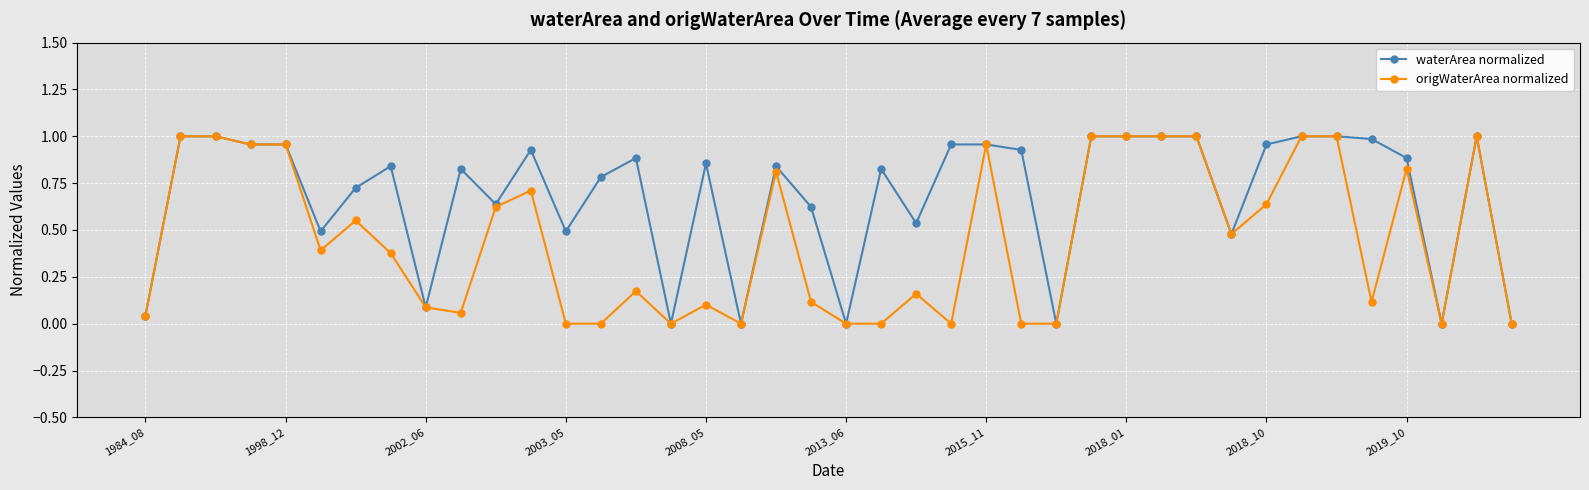

Rank the series by their average value, from lowest to highest.

origWaterArea normalized, waterArea normalized